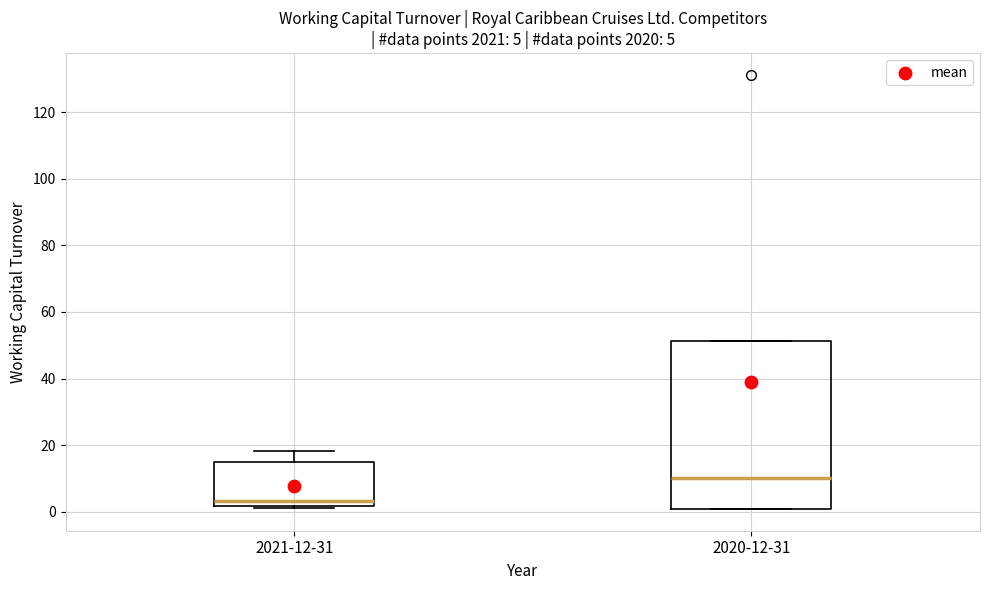

Comparing the boxes themselves (not the whiskers), which one is the tallest?

2020-12-31